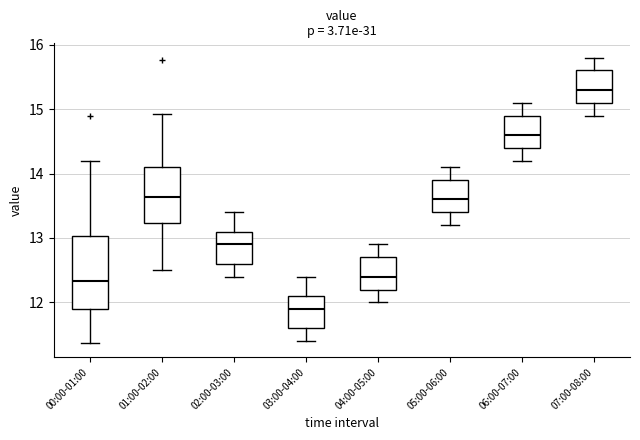

Where is the lower edge of the box for 00:00-01:00 on the y-axis? The values are not printed on the chart, so give them approximately, as read against the axis.

11.9